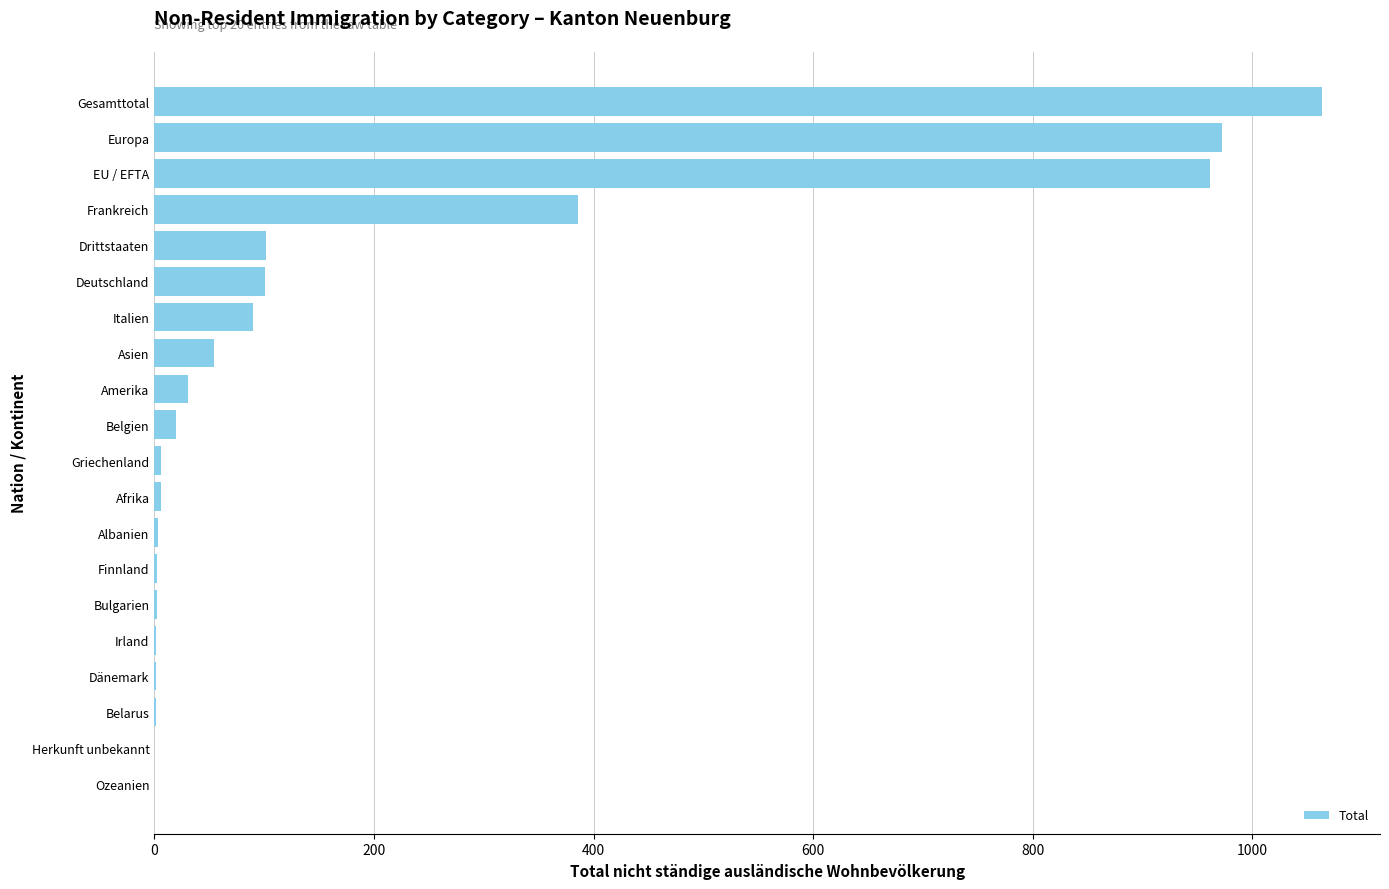

How many data points does each series have?

20